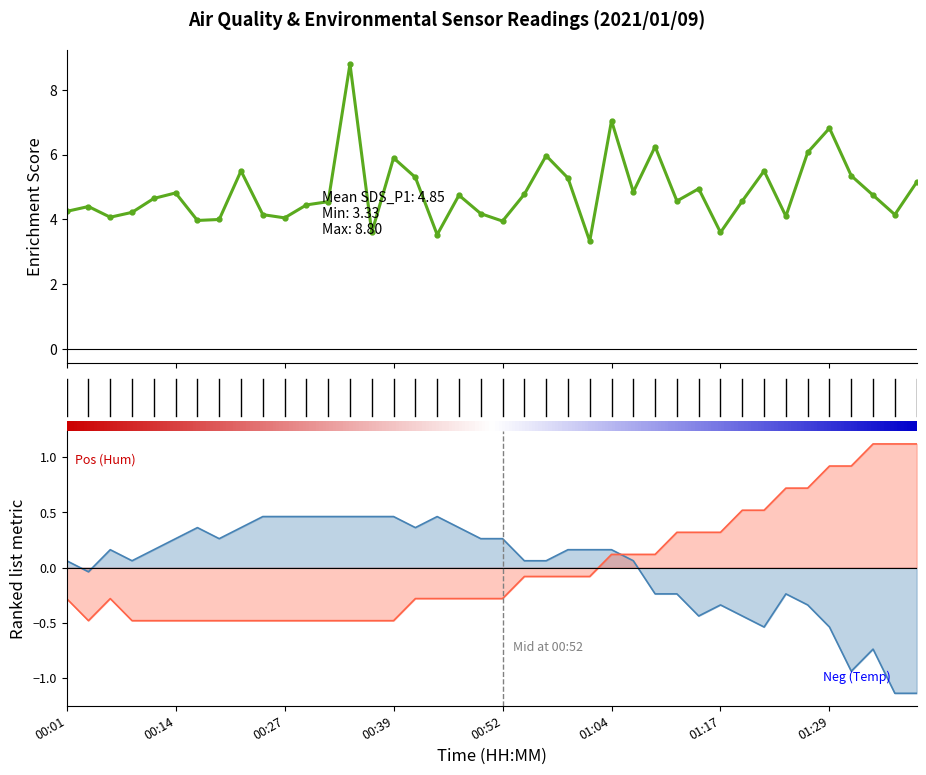

How many intersections are there between Temp and Humidity?

1